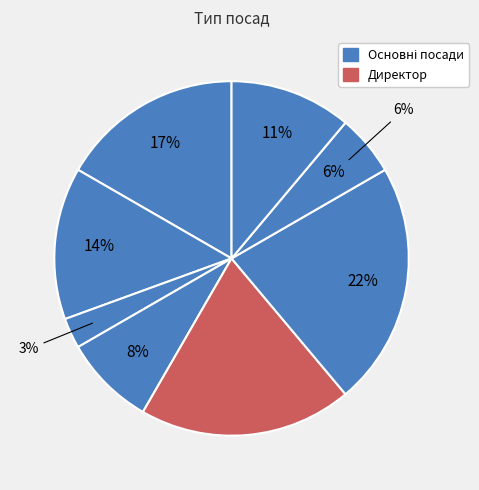

Count the number of slices in the pie.

8